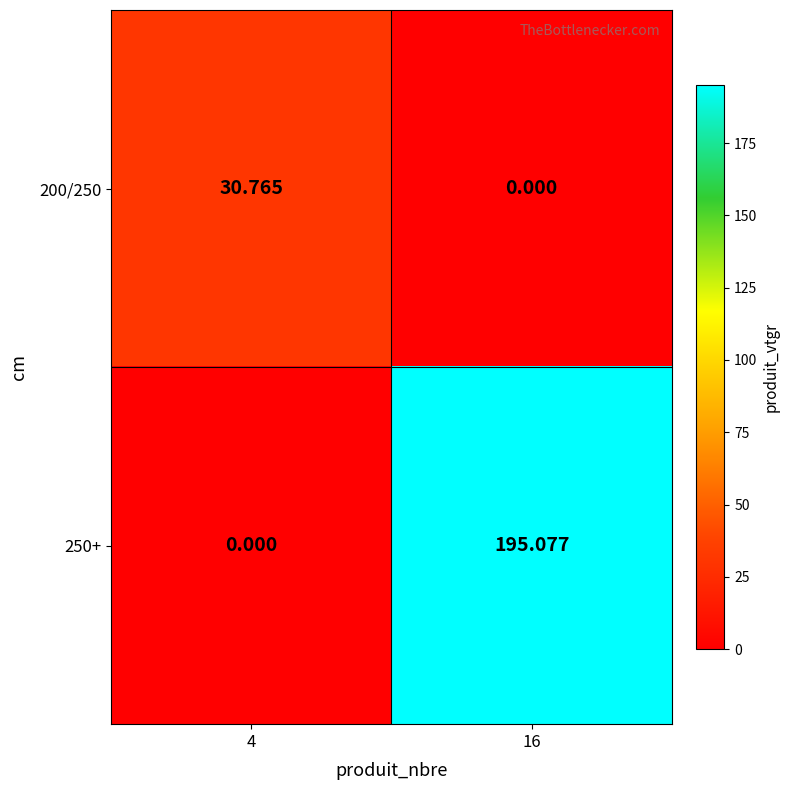

Is the value of 200/250 at 16 greater than the value of 250+ at 16?

No